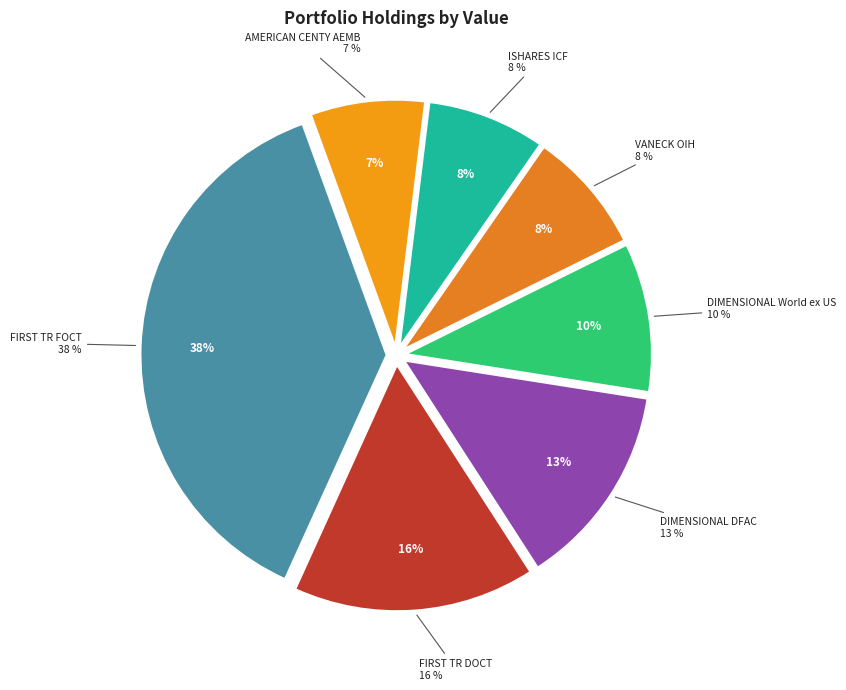

To the nearest percent, what is the average slice percentage?

14%